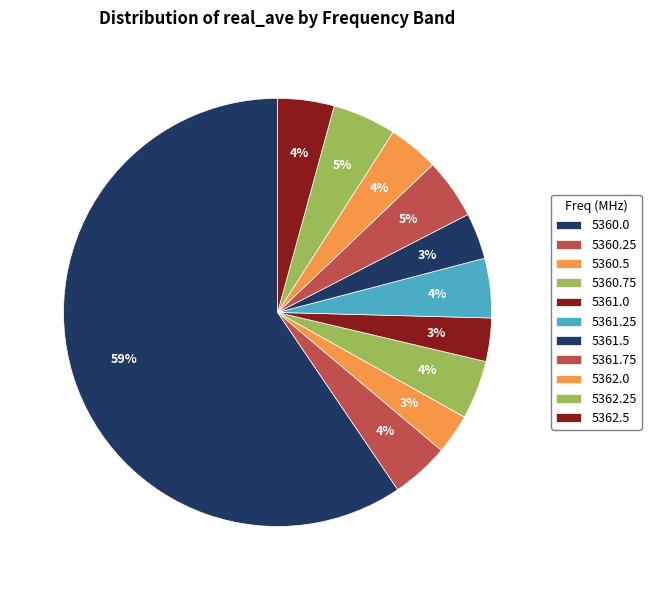

How many slices are in this pie chart?

11